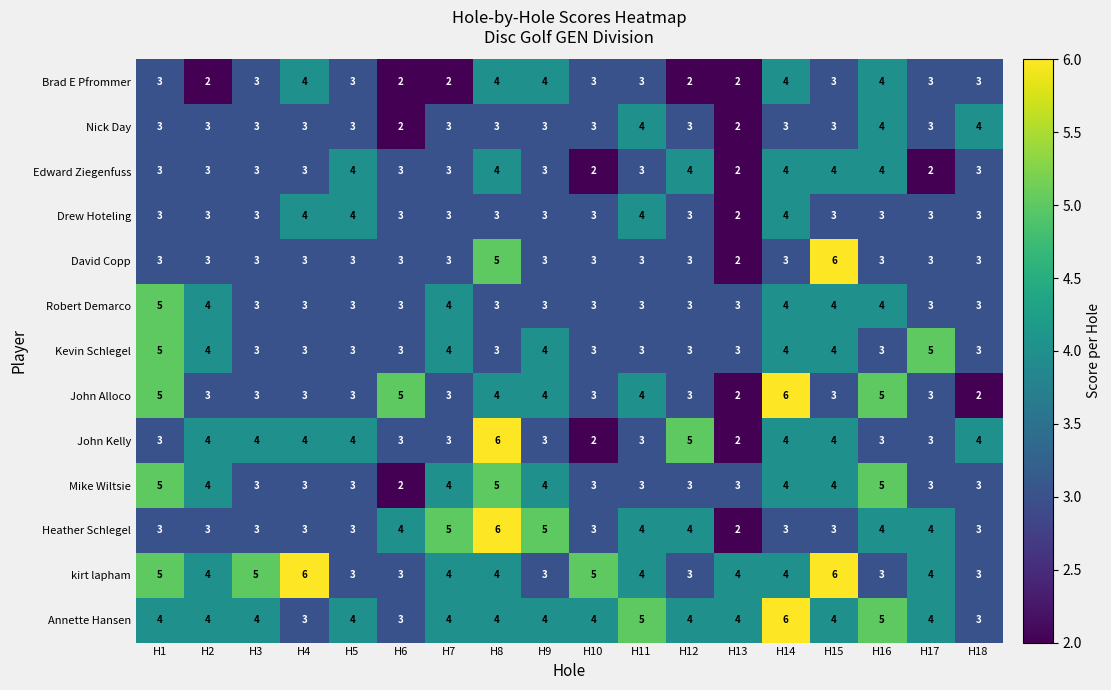

The Edward Ziegenfuss series shows 4 at H15. True or false?

True